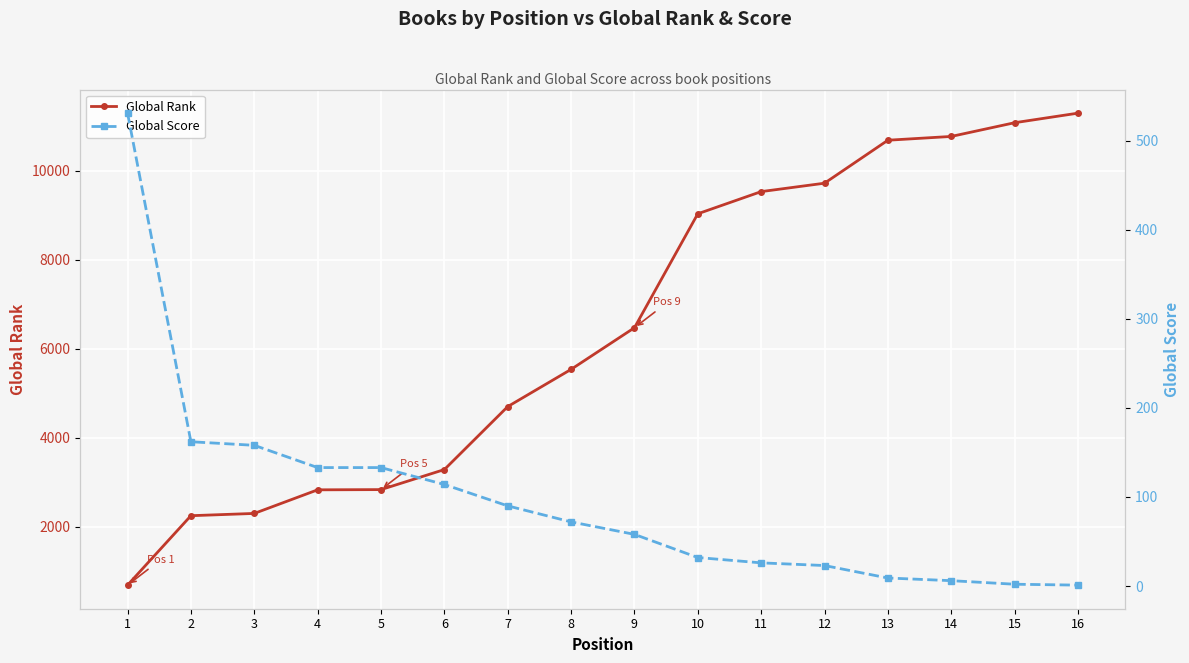

What is the value of the Global Rank point at the 11th from the left?

9526